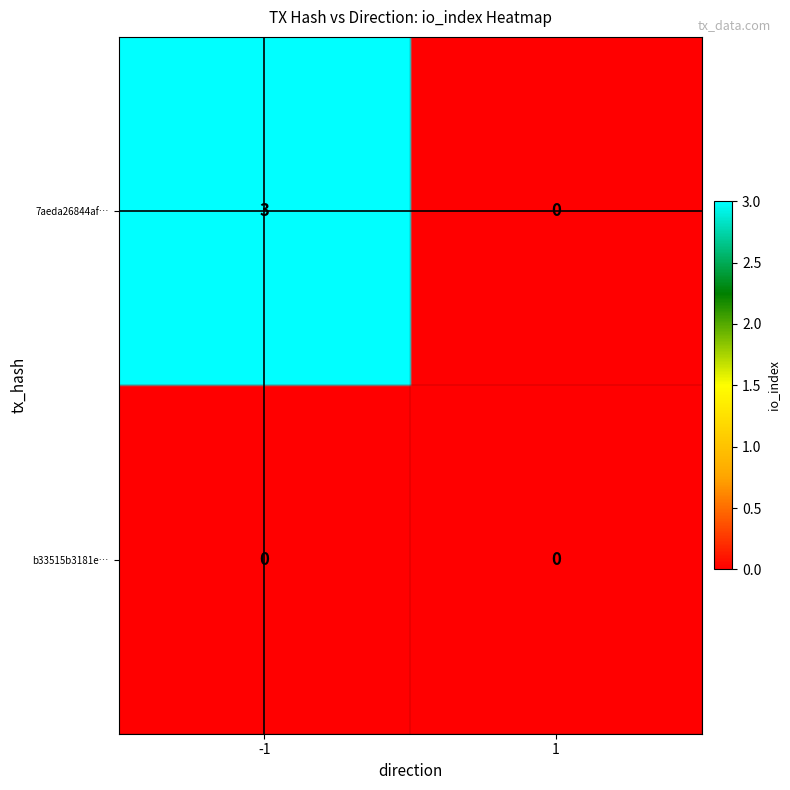

Which series has the widest spread of values?

7aeda26844af8e2118839a3acc2f8c5f5681d7f